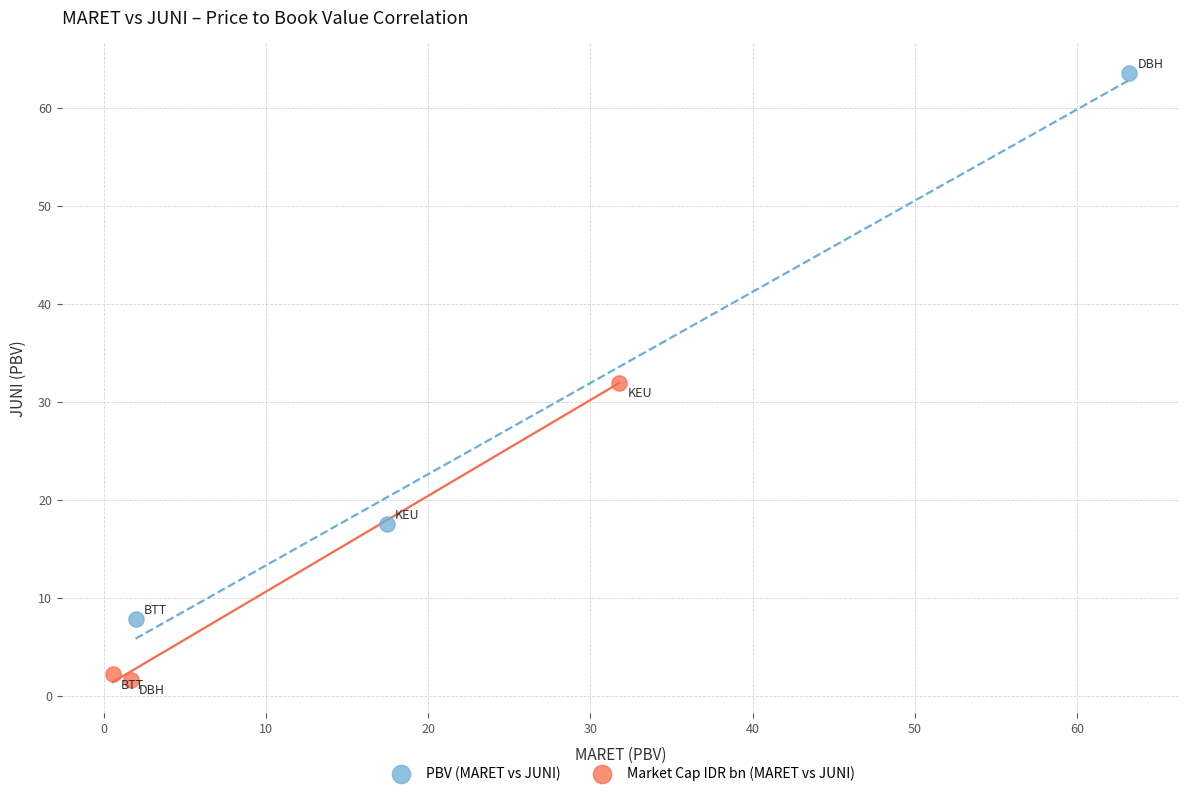

What are all the series names shown in the legend?

PBV (MARET vs JUNI), Market Cap IDR bn (MARET vs JUNI)